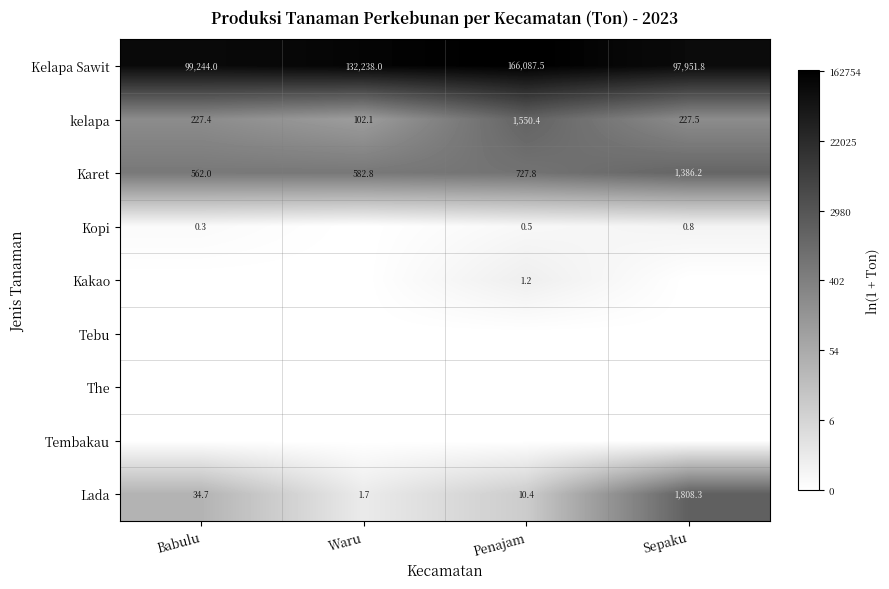

List the labels in order of kelapa value, smallest first.

Waru, Babulu, Sepaku, Penajam